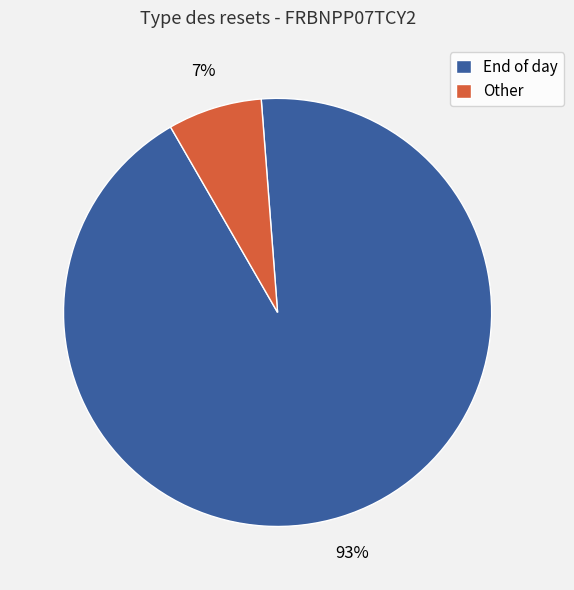

Is there any slice that represents more than half of the pie?

Yes